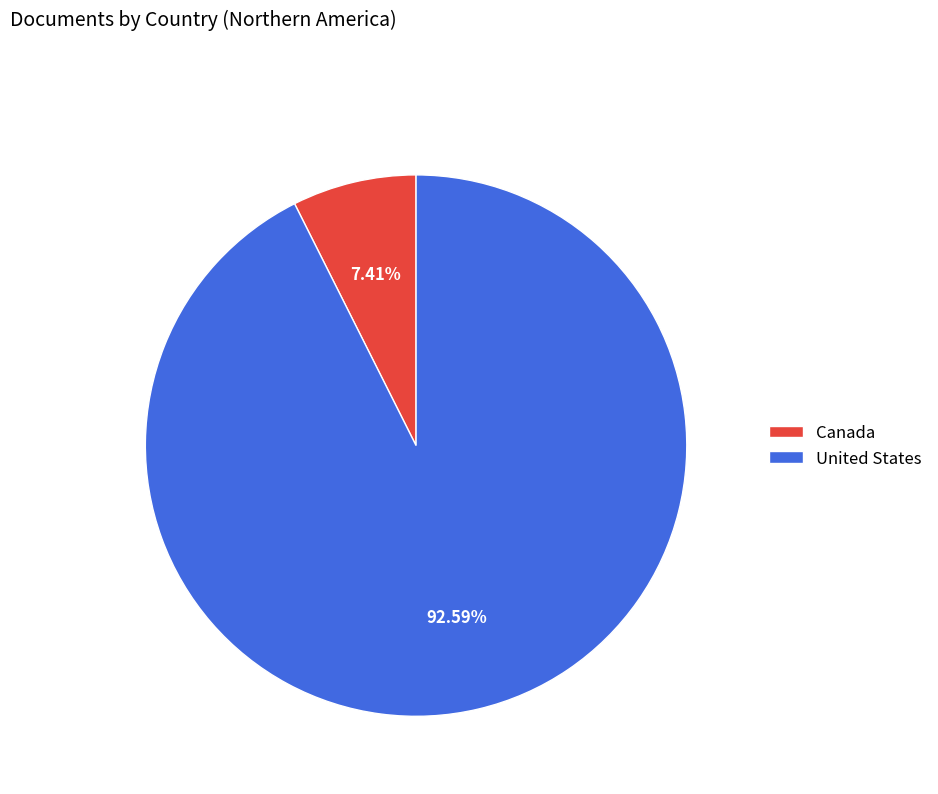

What is the ratio of the value at United States to the value at Canada?

12.5